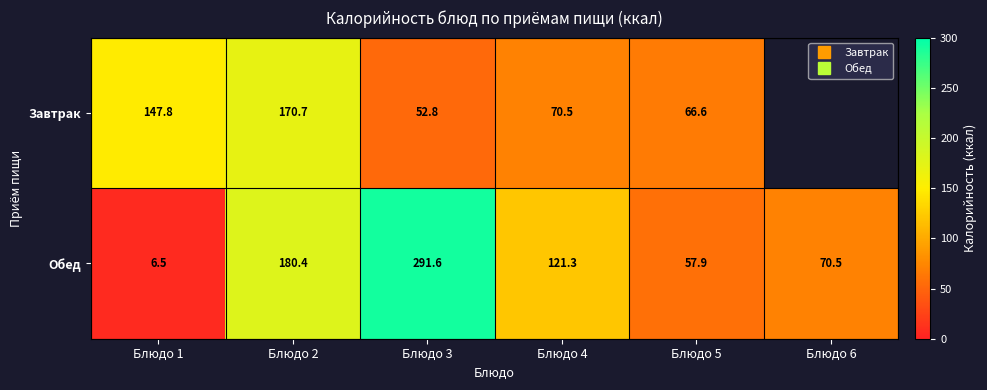

What is the difference between the Обед values at Блюдо 2 and Блюдо 1?

173.9